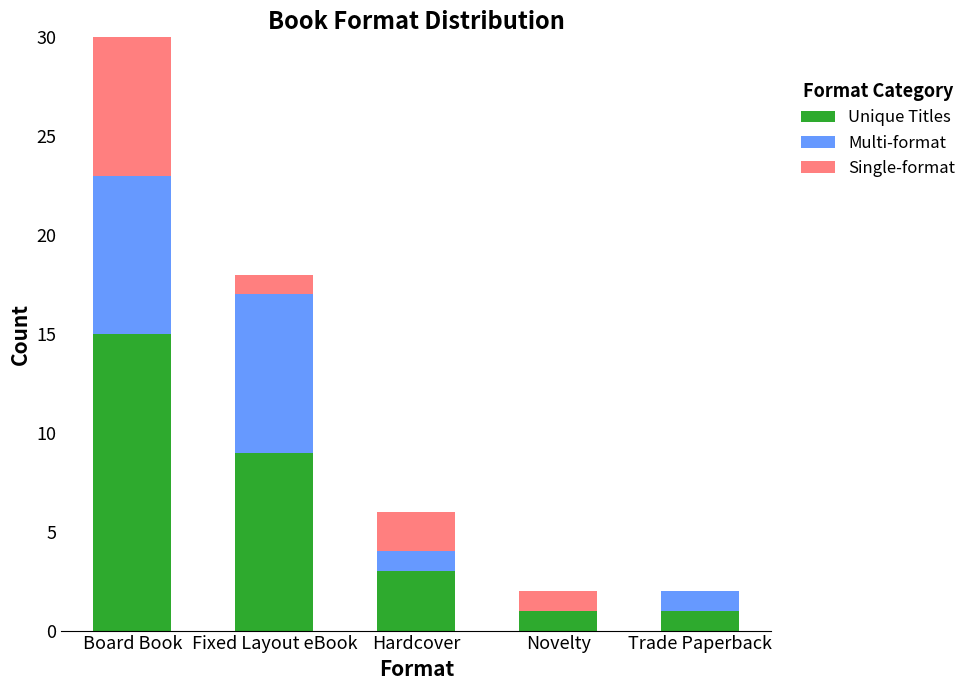

What is the highest value of the Unique Titles series?

15